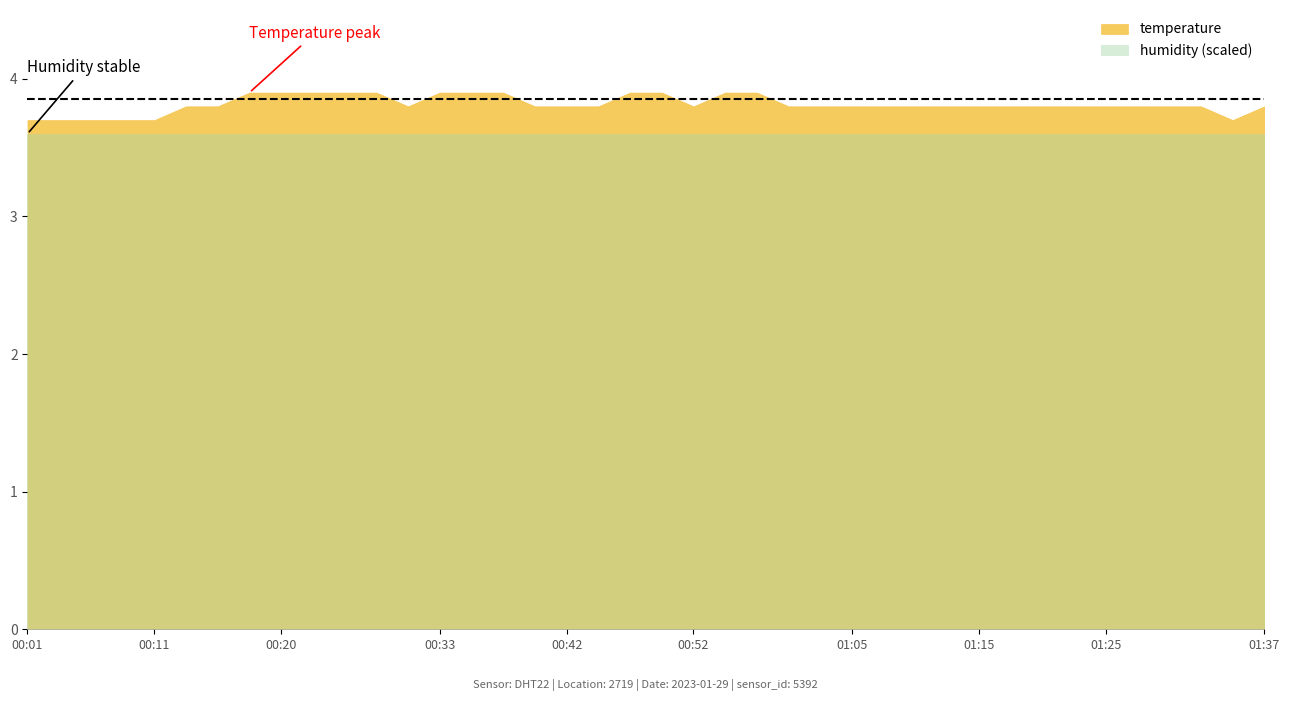

The value at 00:13 is 5.8. True or false?

False